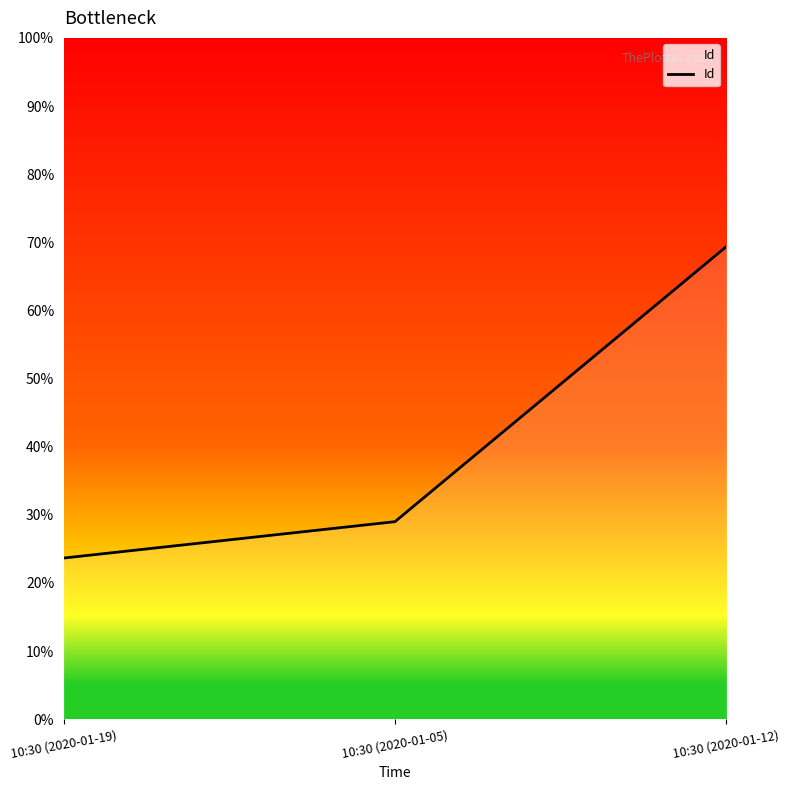

Is this an area chart (filled region under the line)?

Yes